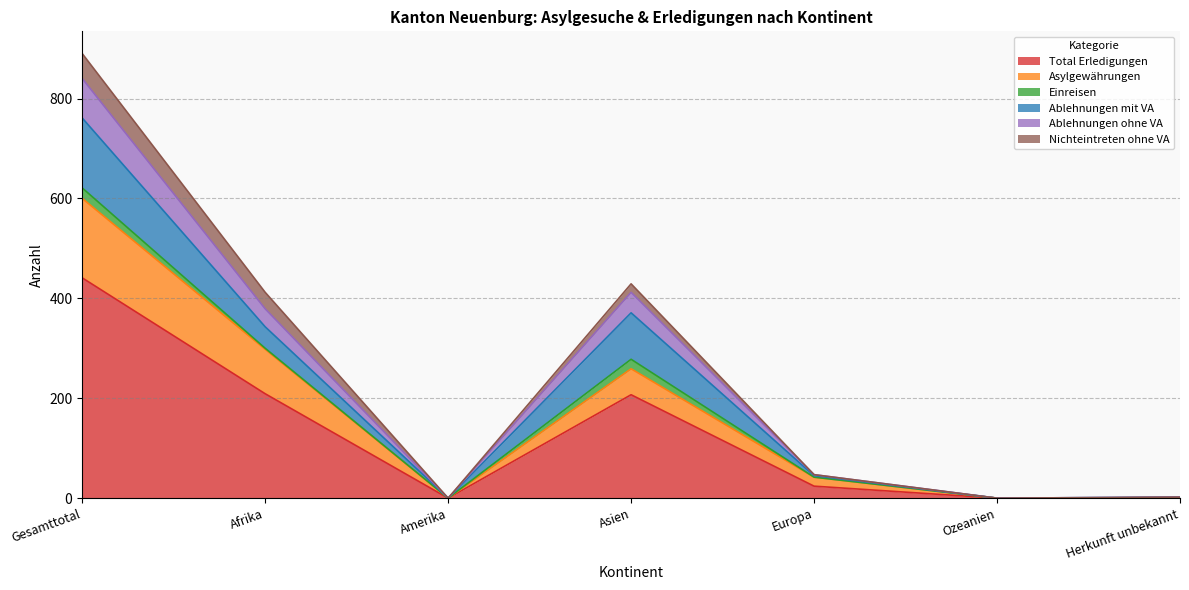

Is it true that Total Erledigungen equals 138 at Ozeanien?

False